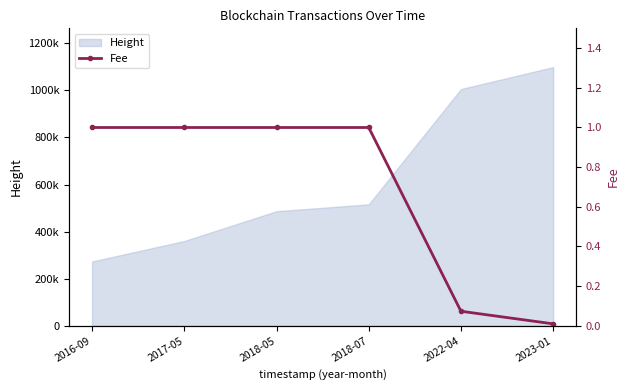

True or false: the data shows 1.0 at 2016-09.

True